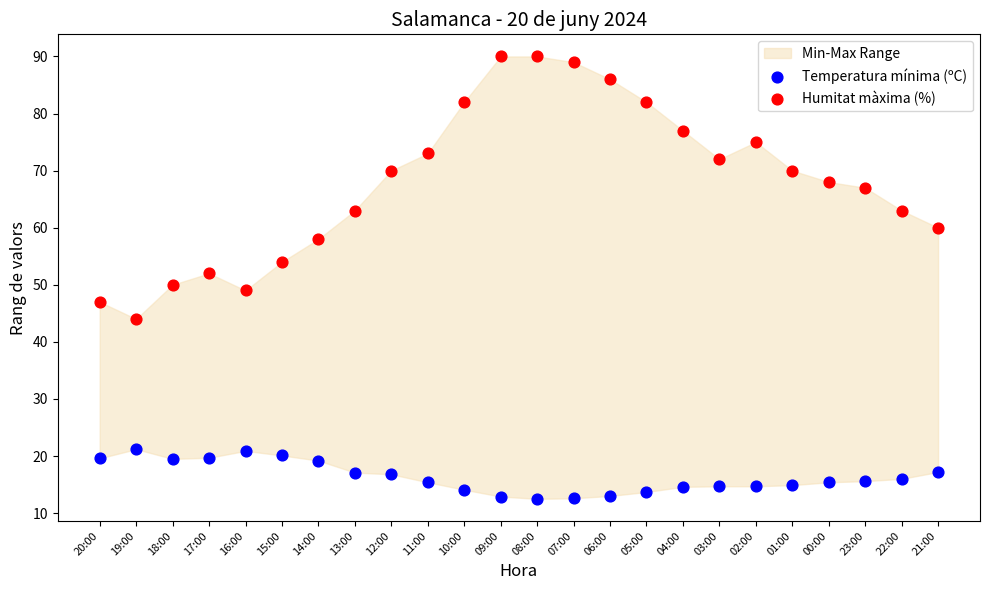

Across all data points, what is the range of Y values (max minus min)?

77.5